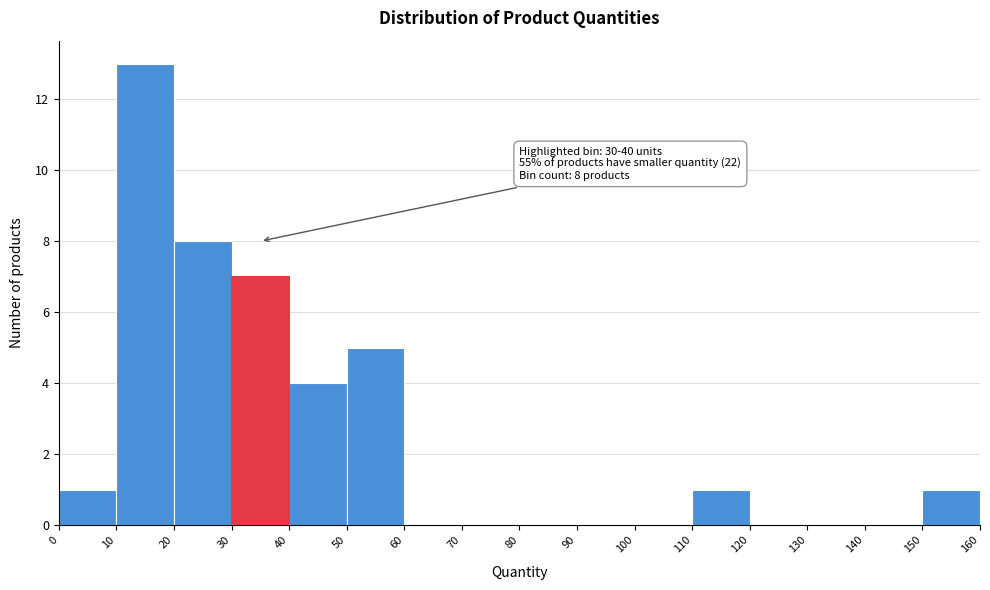

Over which range of the x-axis is the bar tallest?

10 to 20